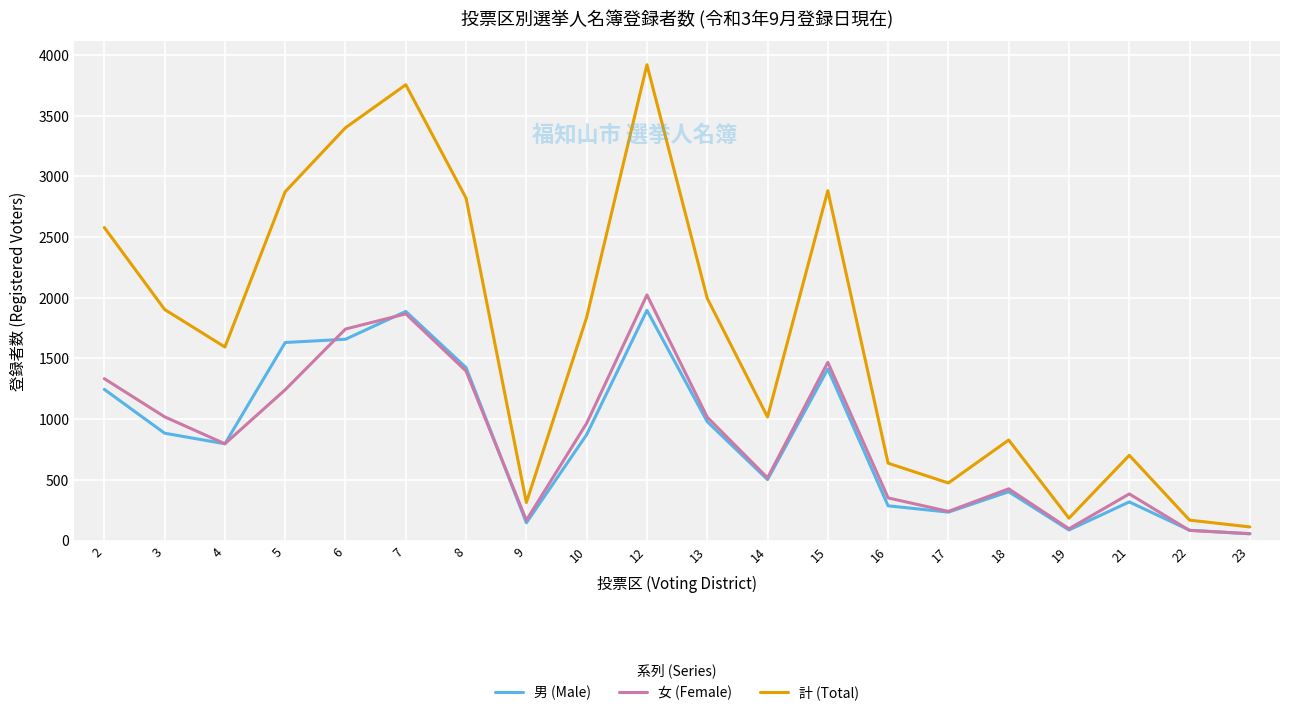

What is the sum of the 女 (Female) values at 4 and 18?

1223